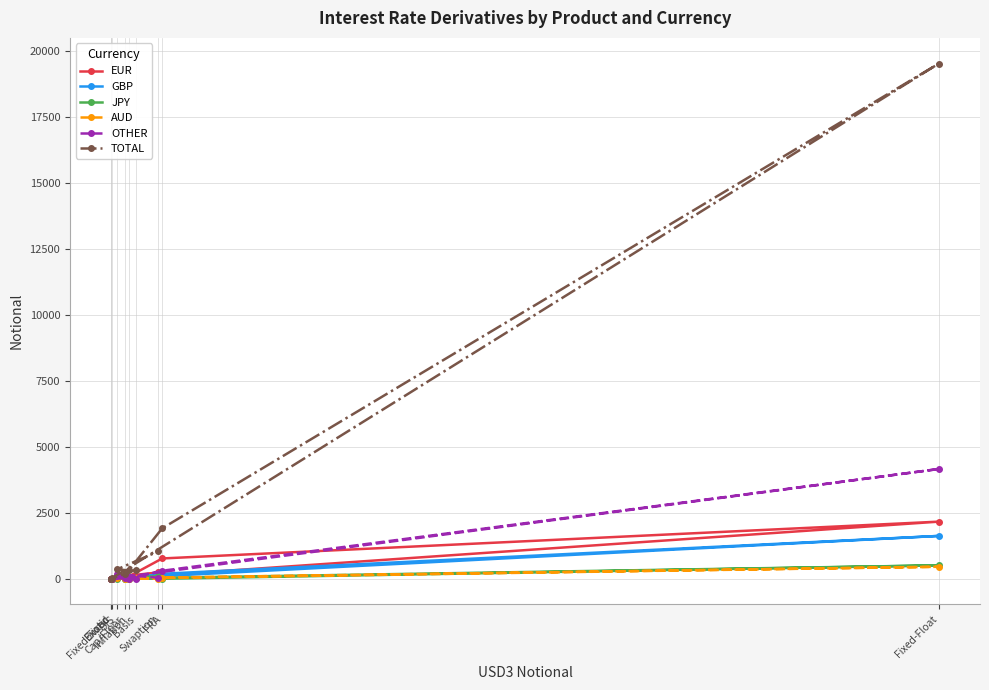

At which category does GBP reach its first local valley?

Inflation